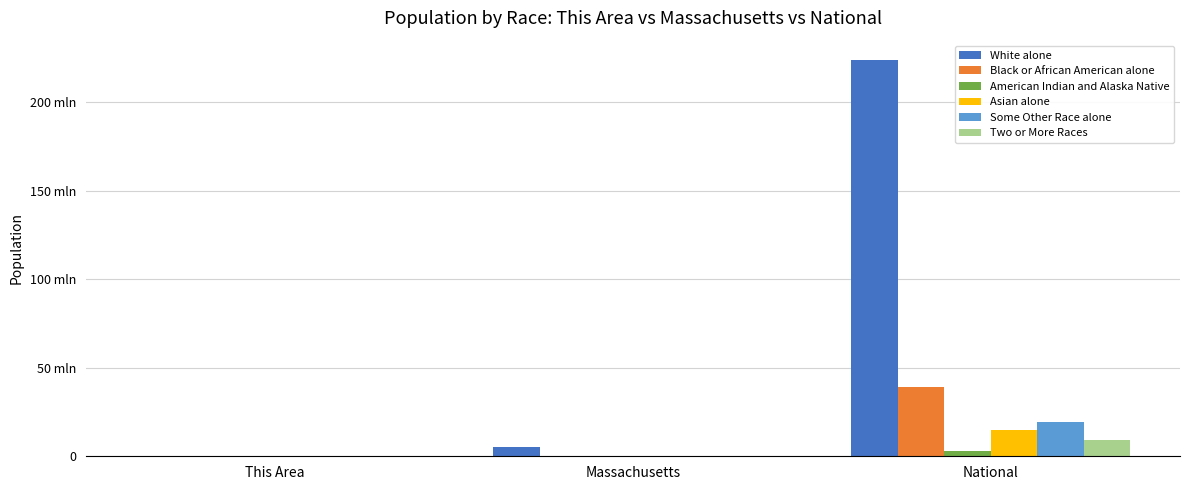

Between This Area and National, which series saw the biggest shift?

White alone